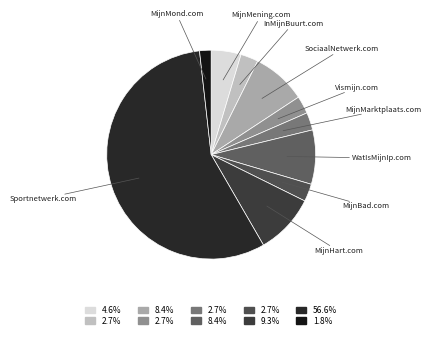

Which has a higher value, MijnMarktplaats.com or Sportnetwerk.com?

Sportnetwerk.com